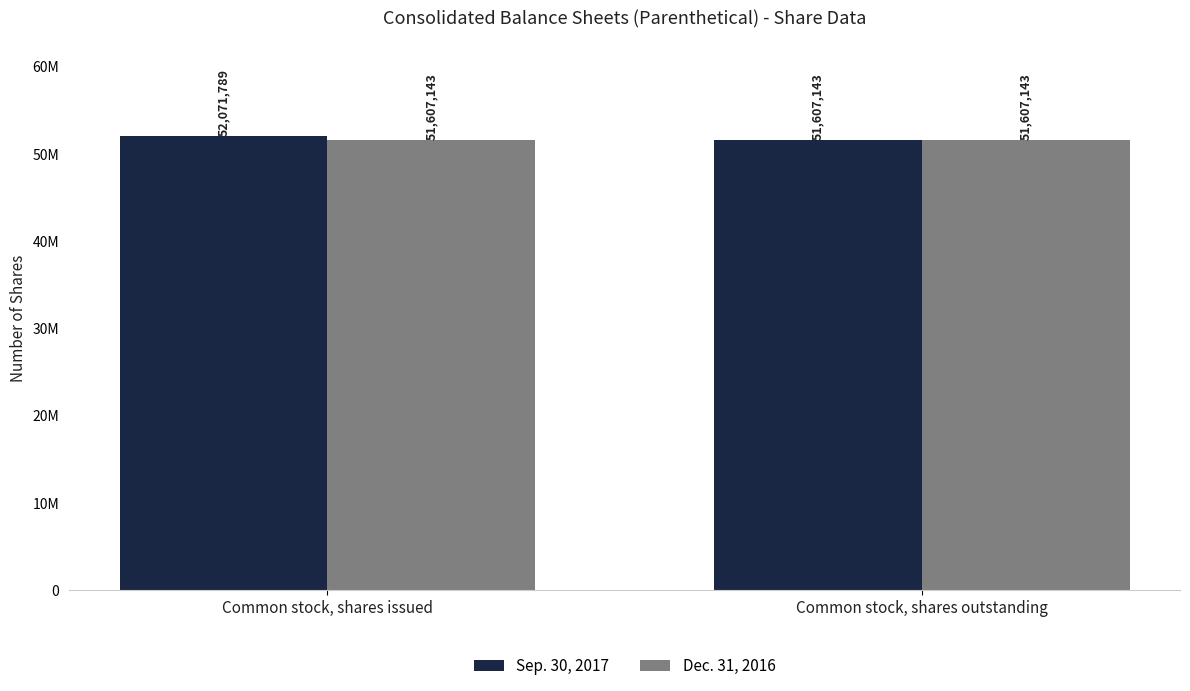

List the labels in order of Dec. 31, 2016 value, largest first.

Common stock, shares issued, Common stock, shares outstanding